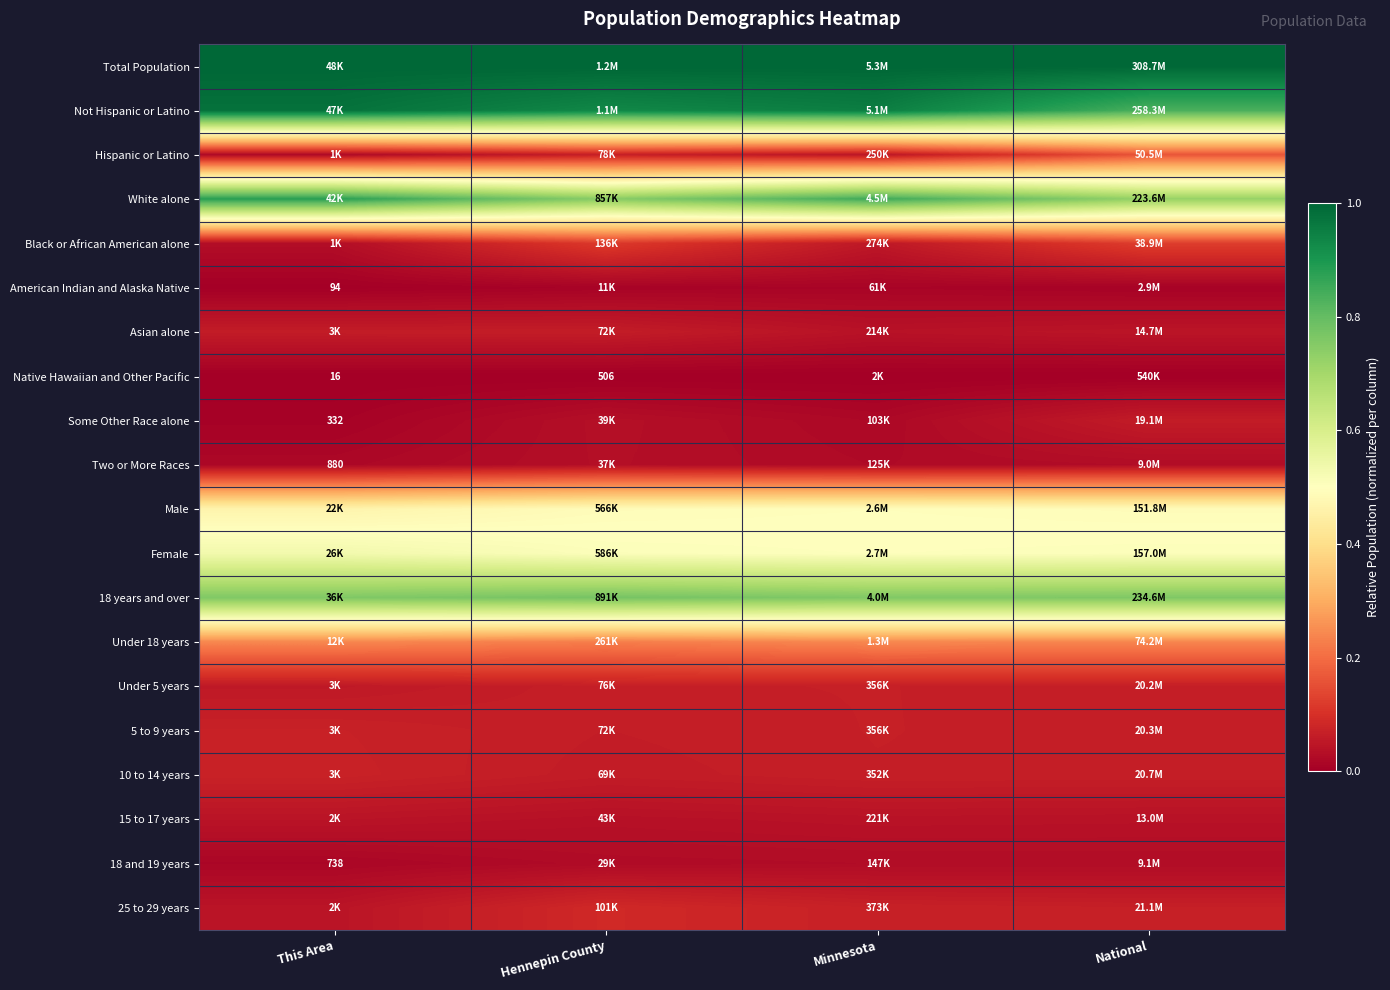

Rank the series at National from highest to lowest value.

Total Population, Not Hispanic or Latino, 18 years and over, White alone, Female, Male, Under 18 years, Hispanic or Latino, Black or African American alone, 25 to 29 years, 10 to 14 years, 5 to 9 years, Under 5 years, Some Other Race alone, Asian alone, 15 to 17 years, 18 and 19 years, Two or More Races, American Indian and Alaska Native, Native Hawaiian and Other Pacific